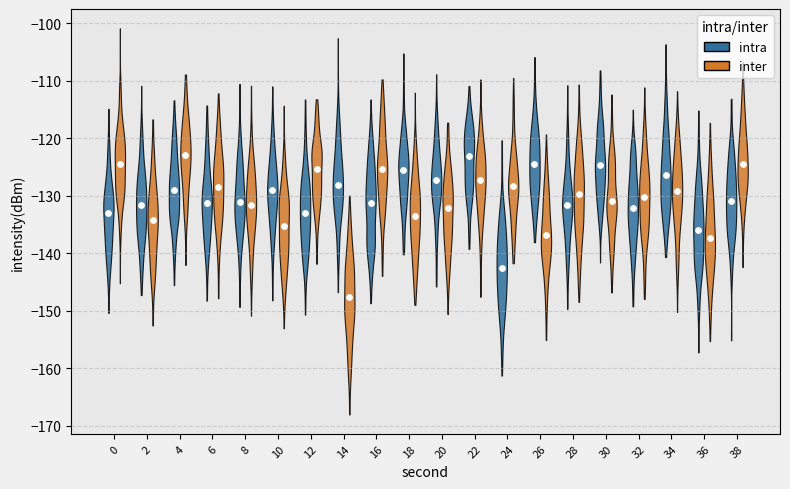

Which series has the largest Y range (max minus min)?

inter